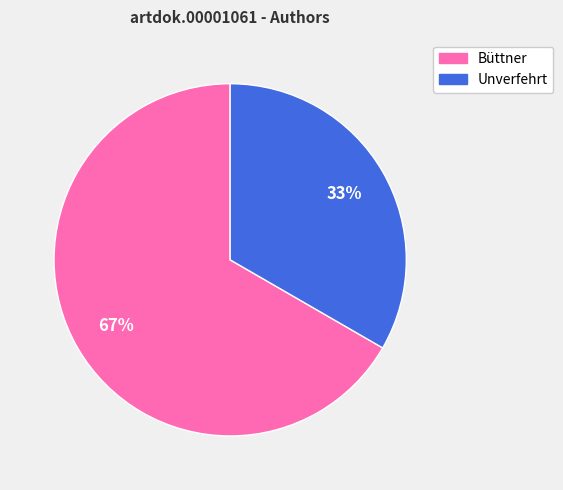

Which category has the smallest portion of the pie?

Unverfehrt